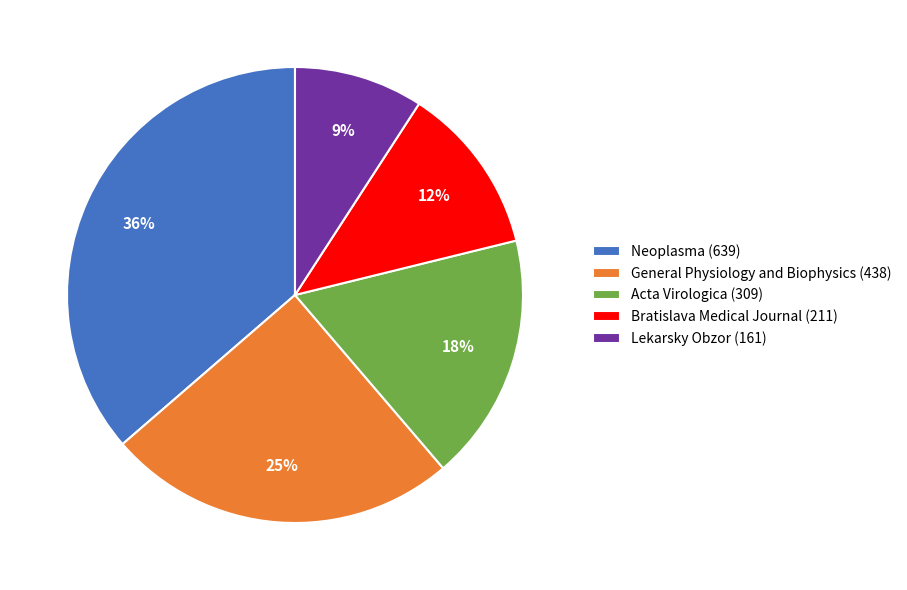

Is it true that Acta Virologica (309) is 30% of the pie?

False